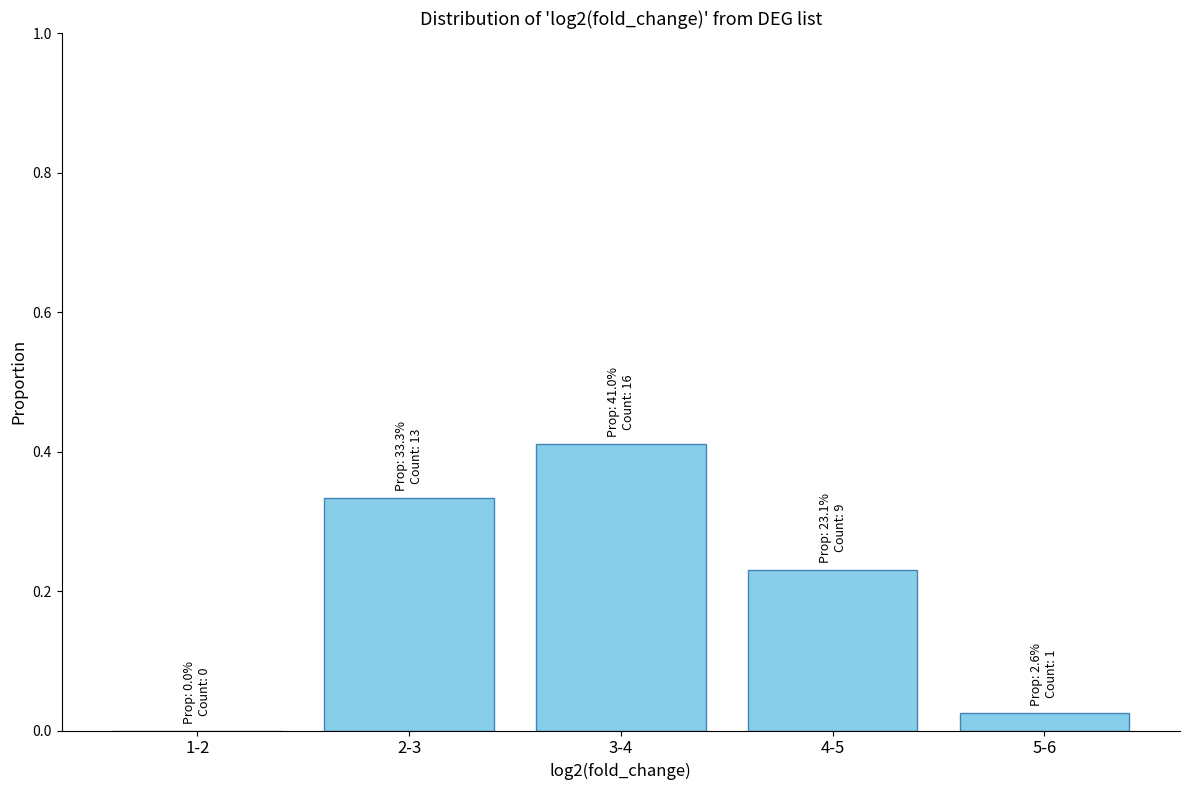

Between 5-6 and 2-3, which is larger?

2-3